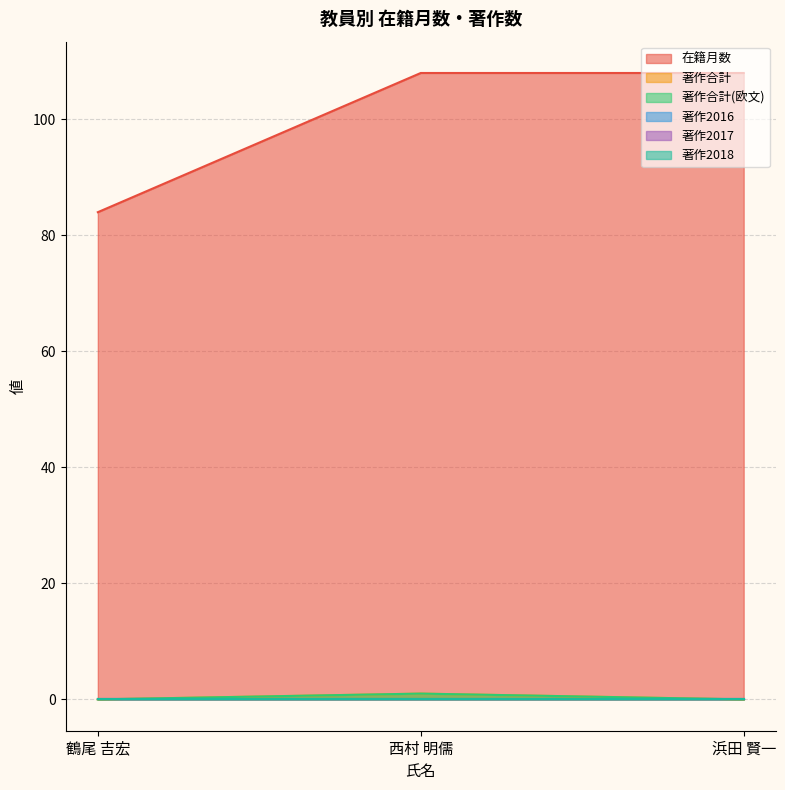

Is the value of 著作合計(欧文) at 西村 明儒 greater than the value of 在籍月数 at 西村 明儒?

No